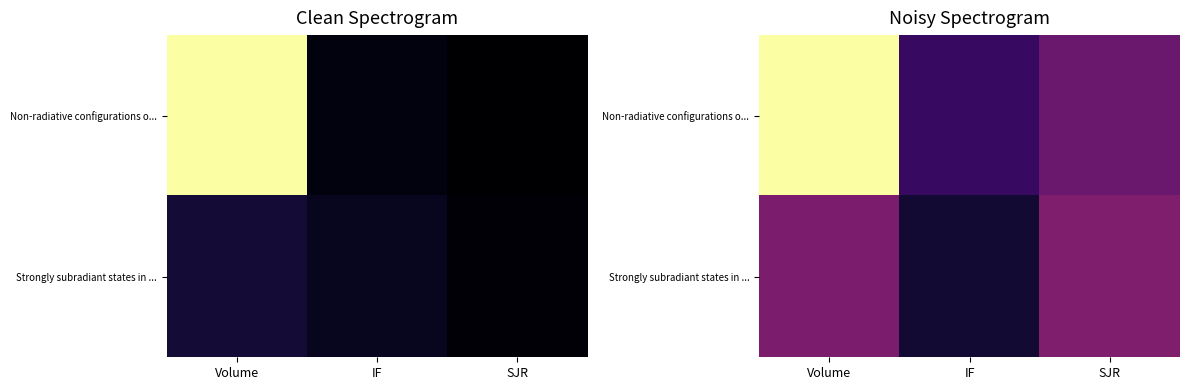

Is it true that Strongly subradiant states in ... equals 0.4 at SJR?

True